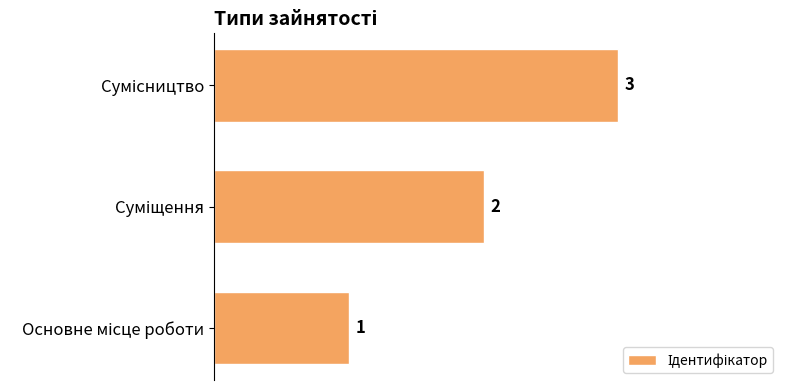

What is the greatest value displayed?

3